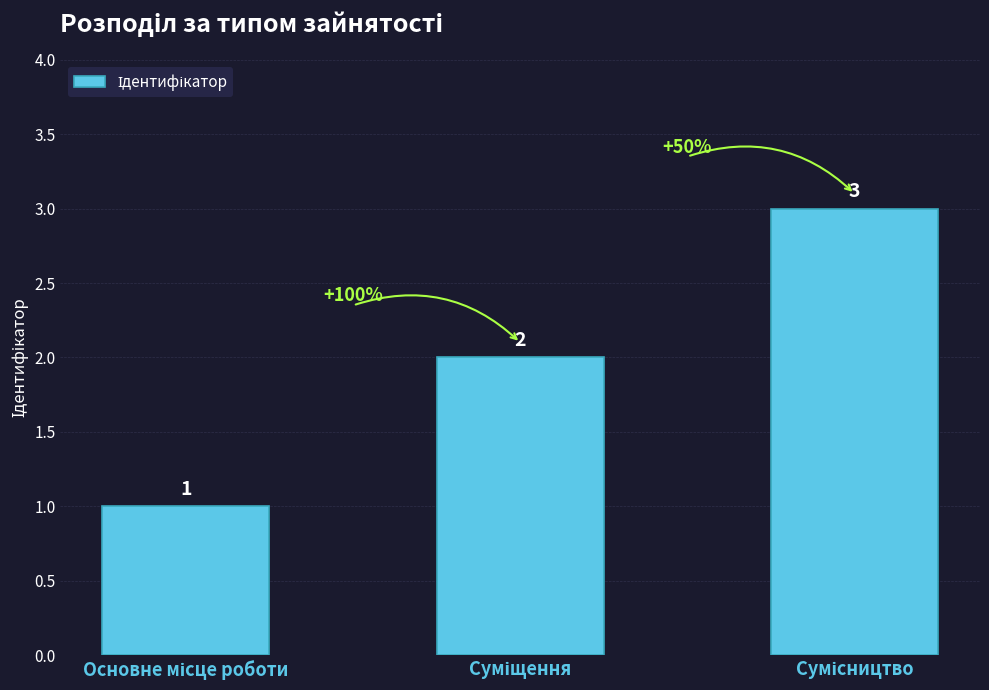

What is the value of the 3rd bar from the left?

3